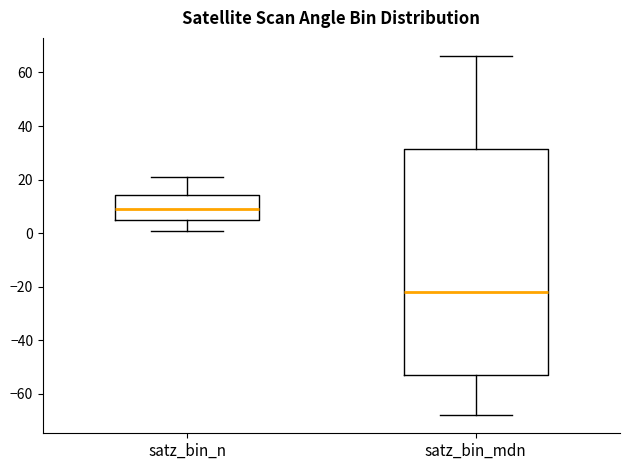

Which box is the tallest, from its lower edge to its upper edge?

satz_bin_mdn